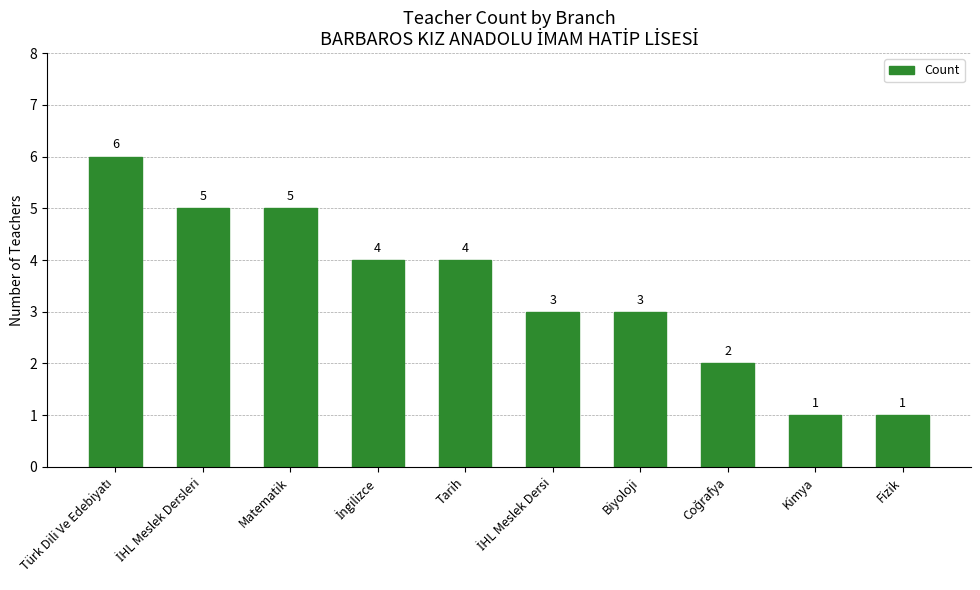

How many data points does each series have?

10